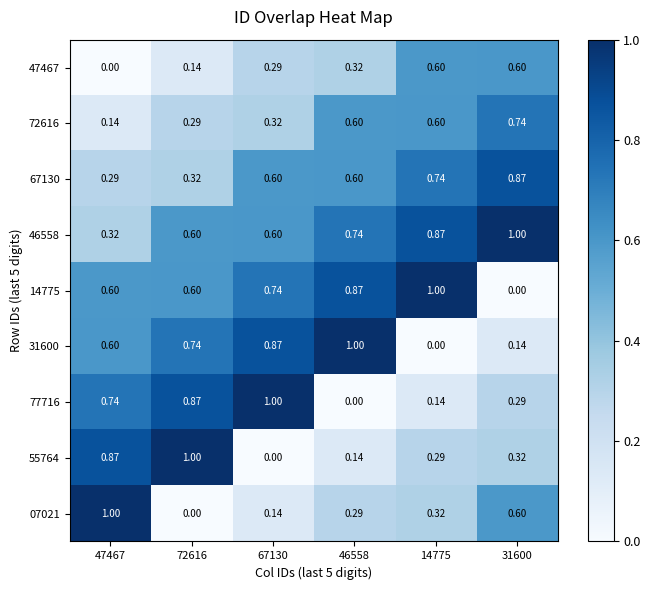

Is the value of 47467 at 72616 greater than the value of 14775 at 46558?

No